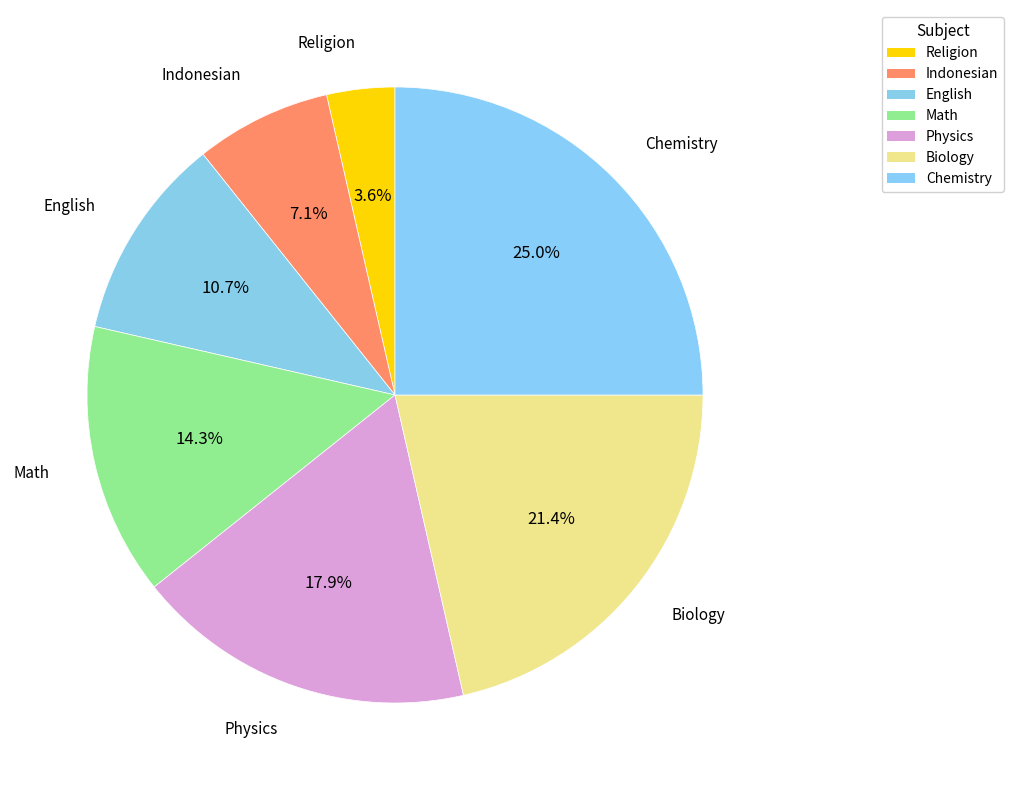

To the nearest percent, what portion does Religion represent?

4%